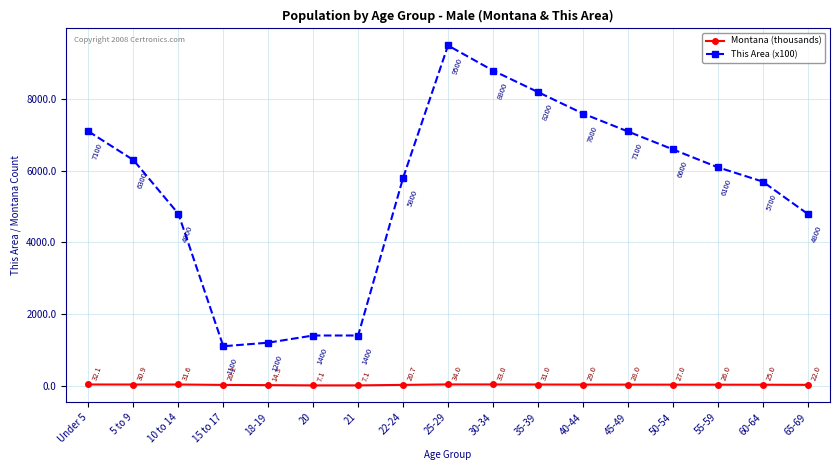

List the series in order of their peak value, lowest first.

Montana (thousands), This Area (x100)